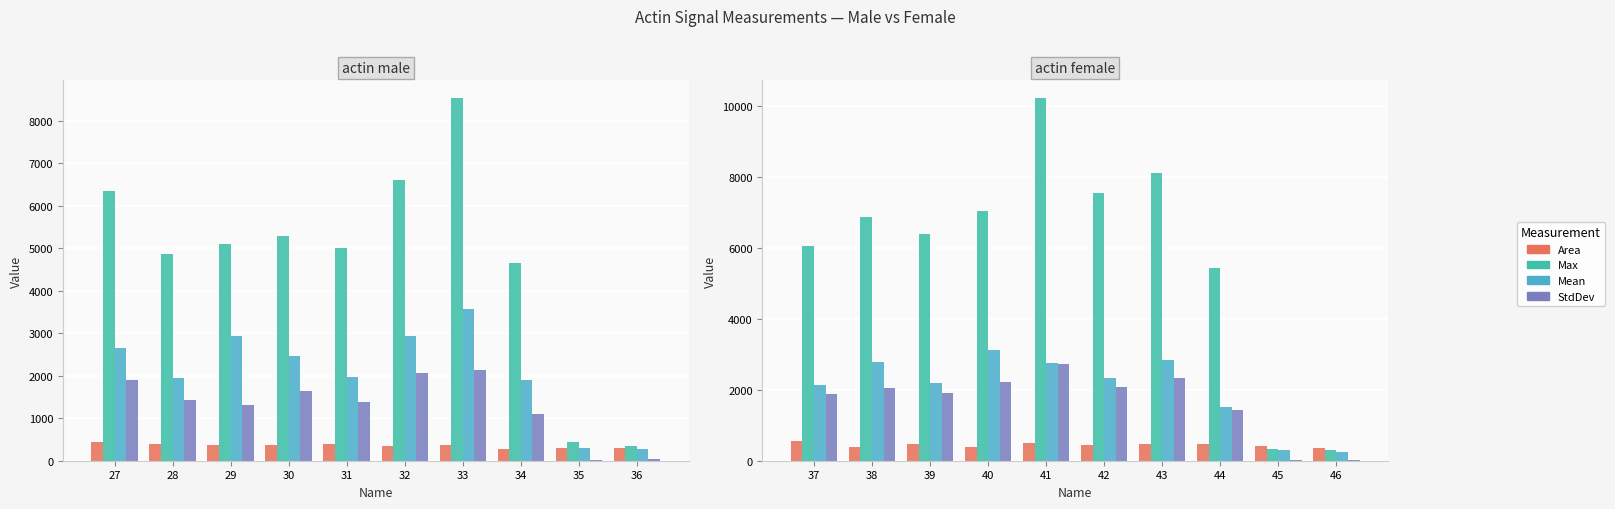

The value of Area at 46 is 351.0. True or false?

True